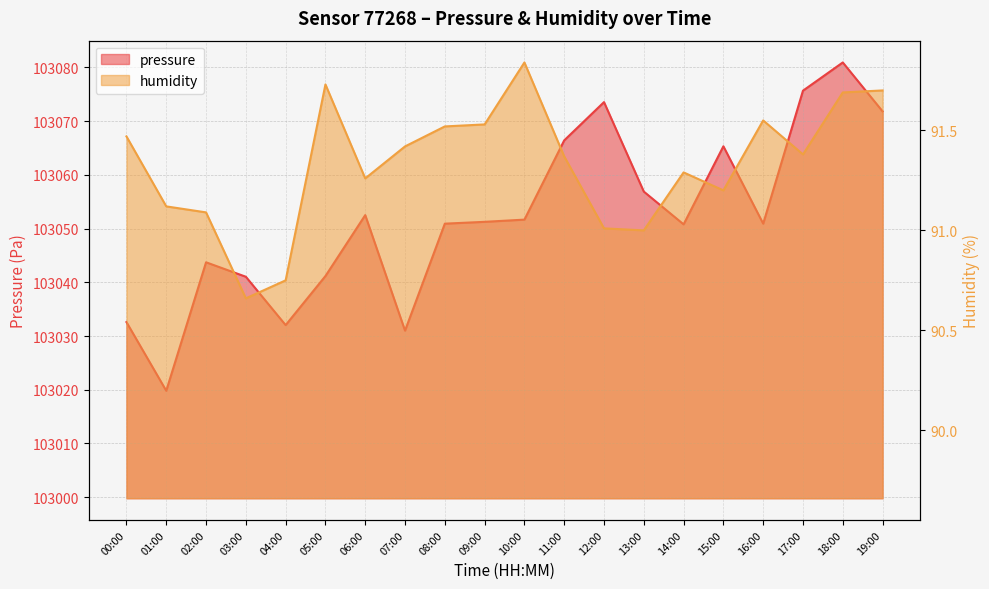

At which label does pressure first exceed 103051?

06:00